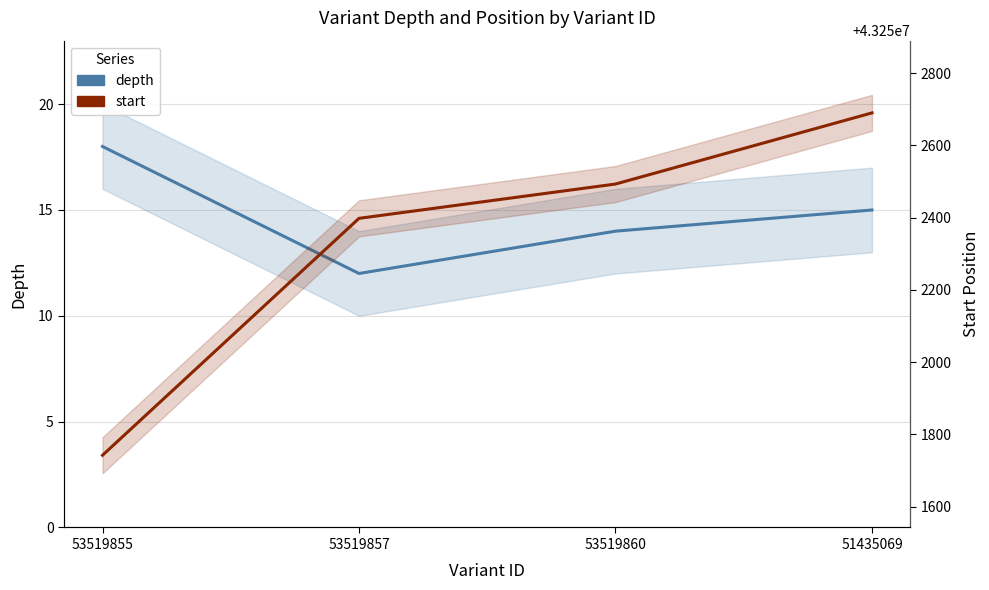

The depth series shows 14 at 53519860. True or false?

True